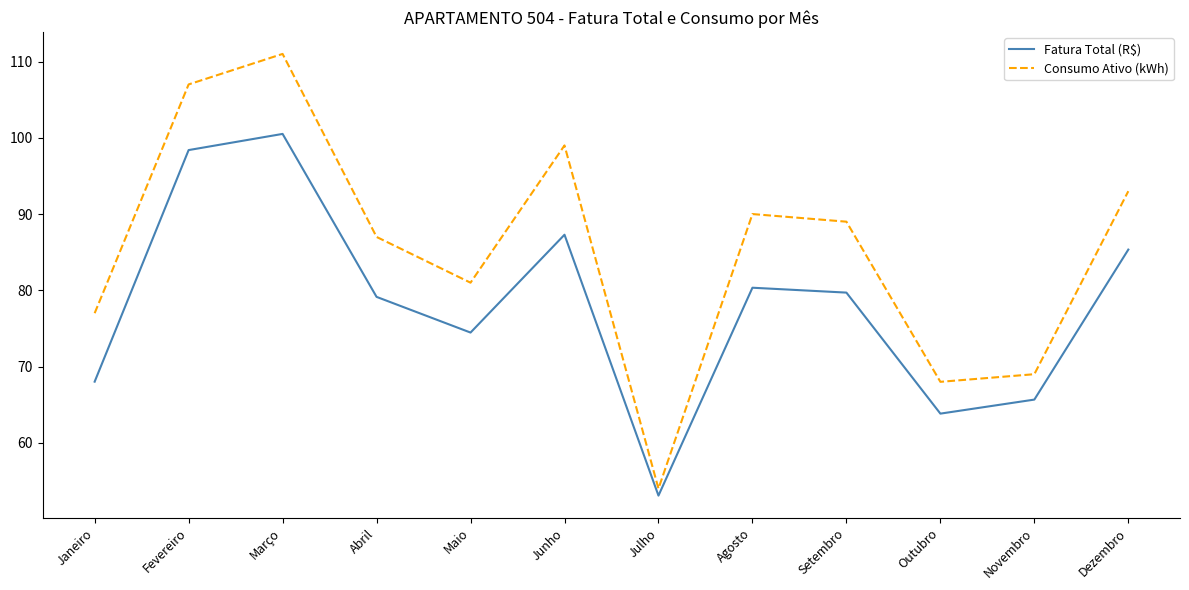

At which label does Fatura Total (R$) reach its peak?

Março